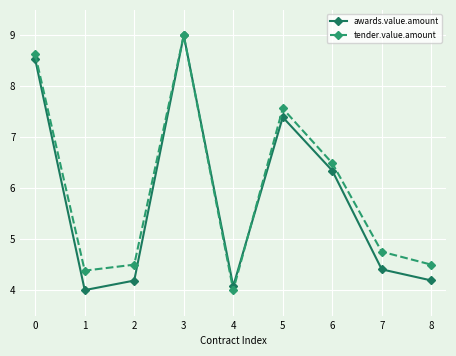

Read the awards.value.amount value at 8.

4.2